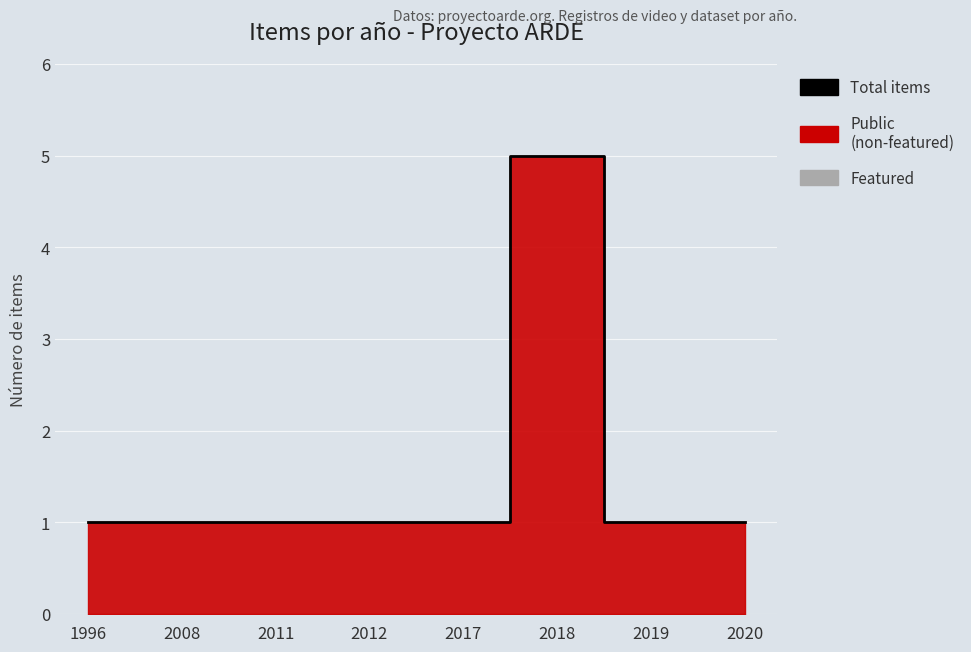

True or false: the data shows 1 at 1996.

False